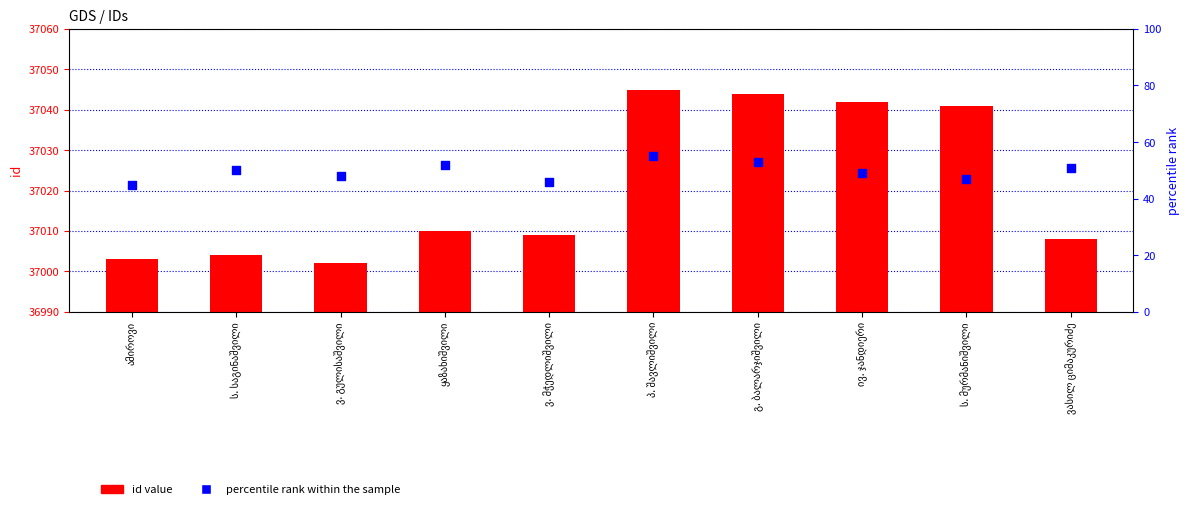

At how many categories does at least one series exceed 24405?

10